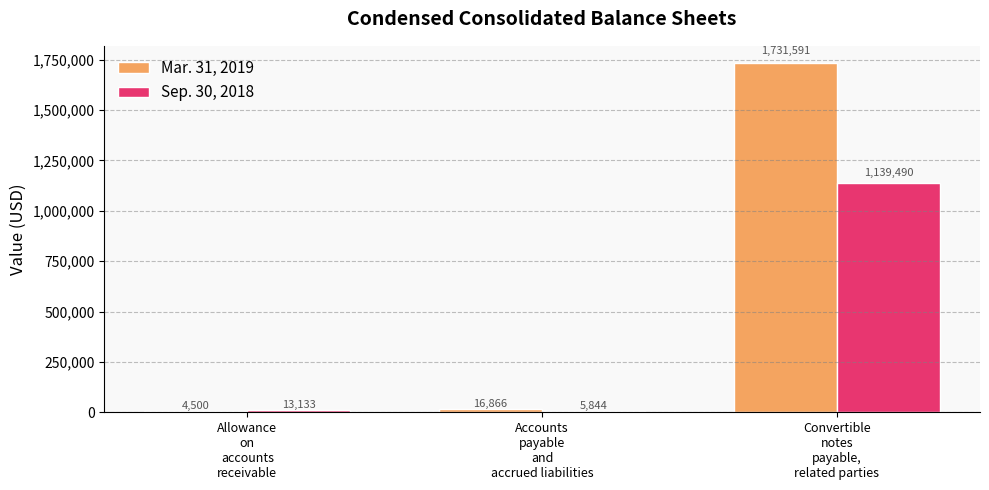

Which series changed the most between Allowance
on
accounts
receivable and Accounts
payable
and
accrued liabilities?

Mar. 31, 2019